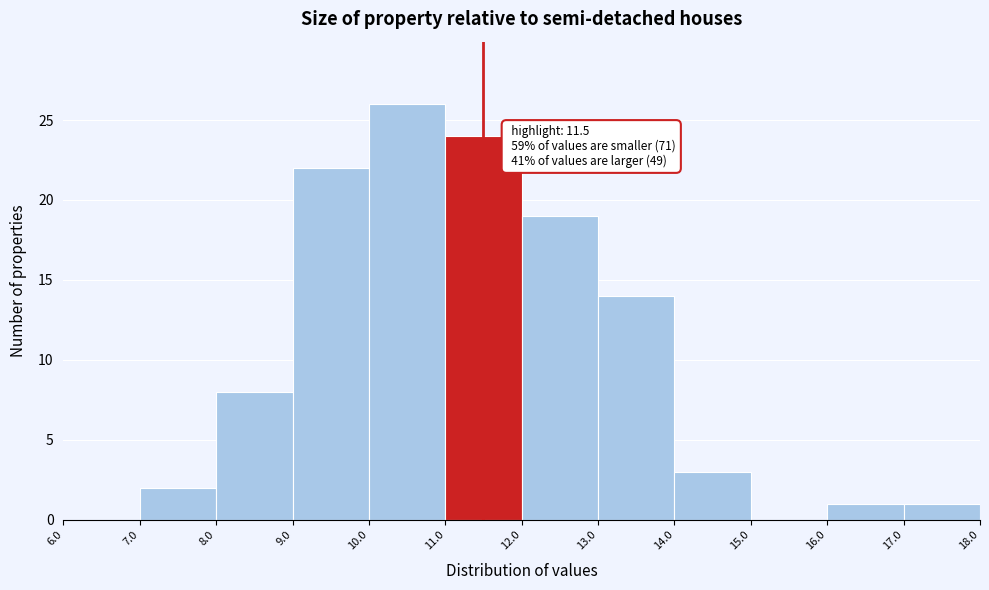

Over which range of the x-axis is the bar tallest?

10.0 to 11.0